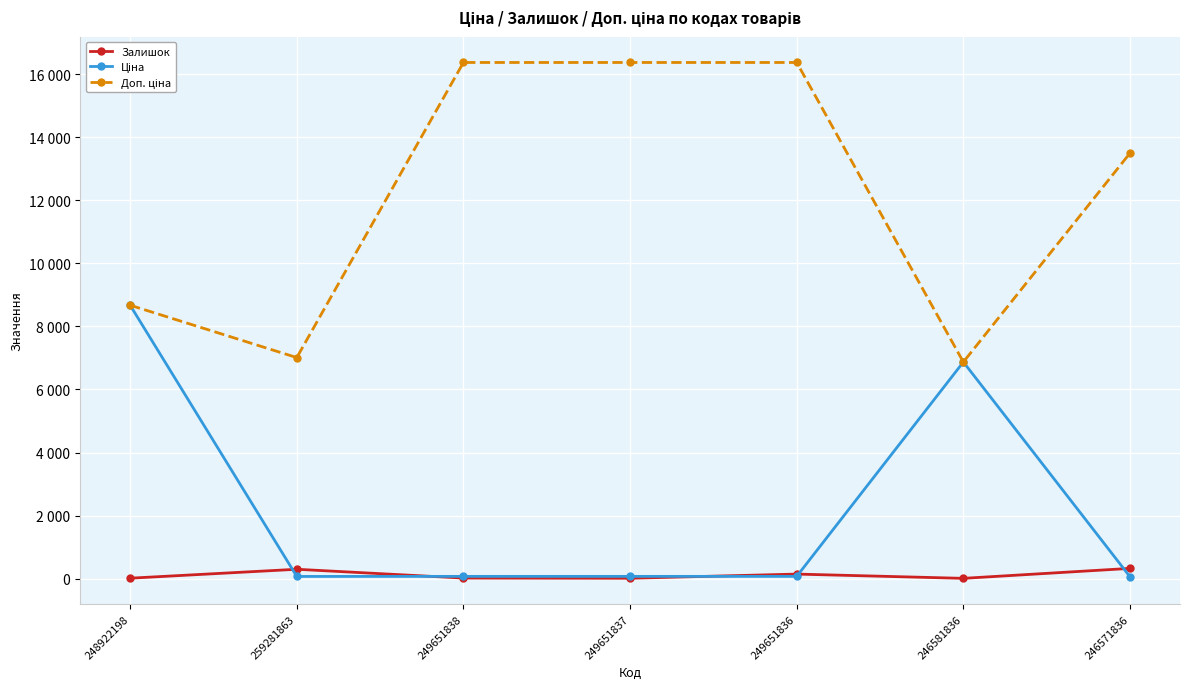

Rank the series at 249651837 from lowest to highest value.

Залишок, Ціна, Доп. ціна